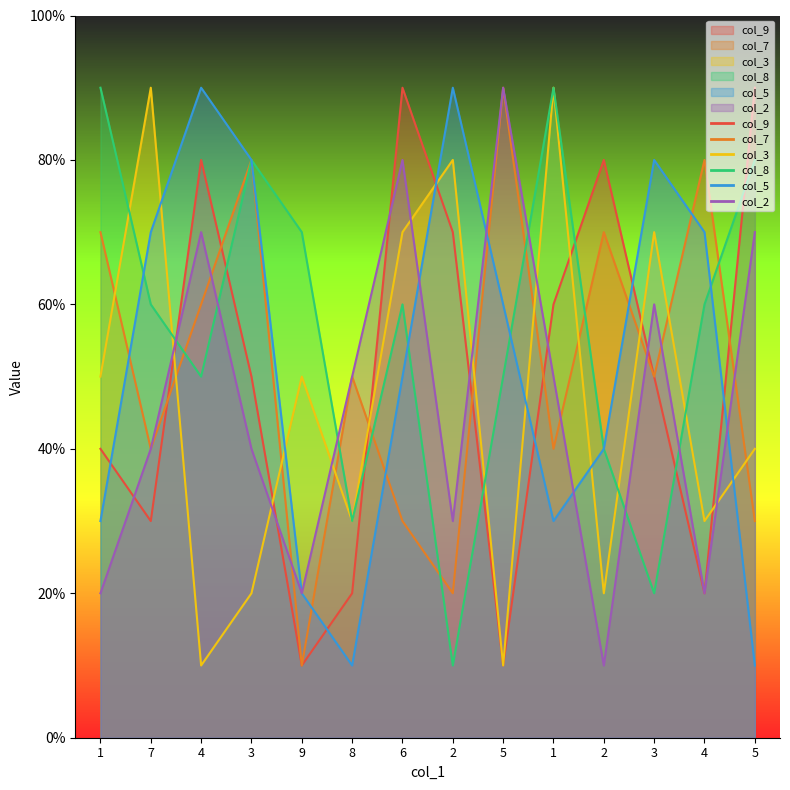

At which category does col_2 reach its first local peak?

4